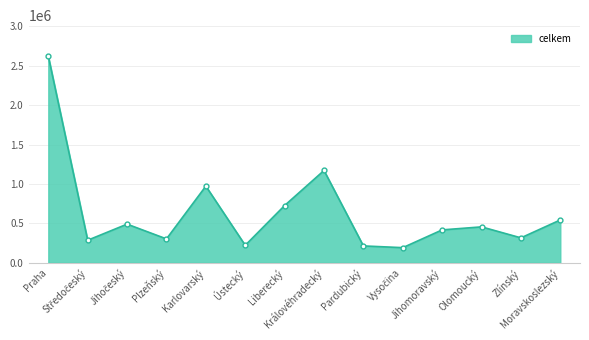

What is the difference between the second highest and minimum values?

978961